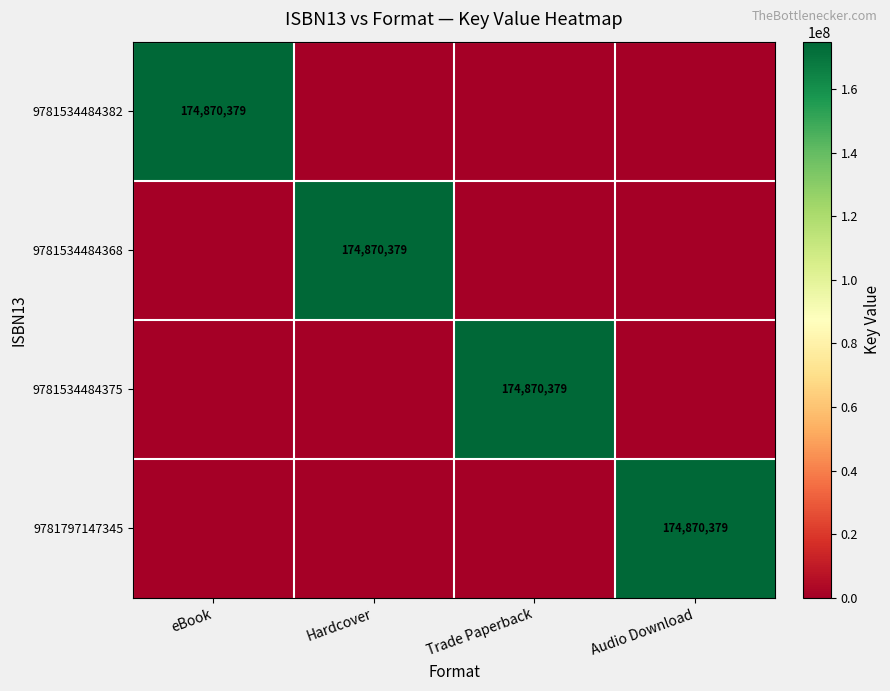

Between eBook and Audio Download, which is larger?

eBook